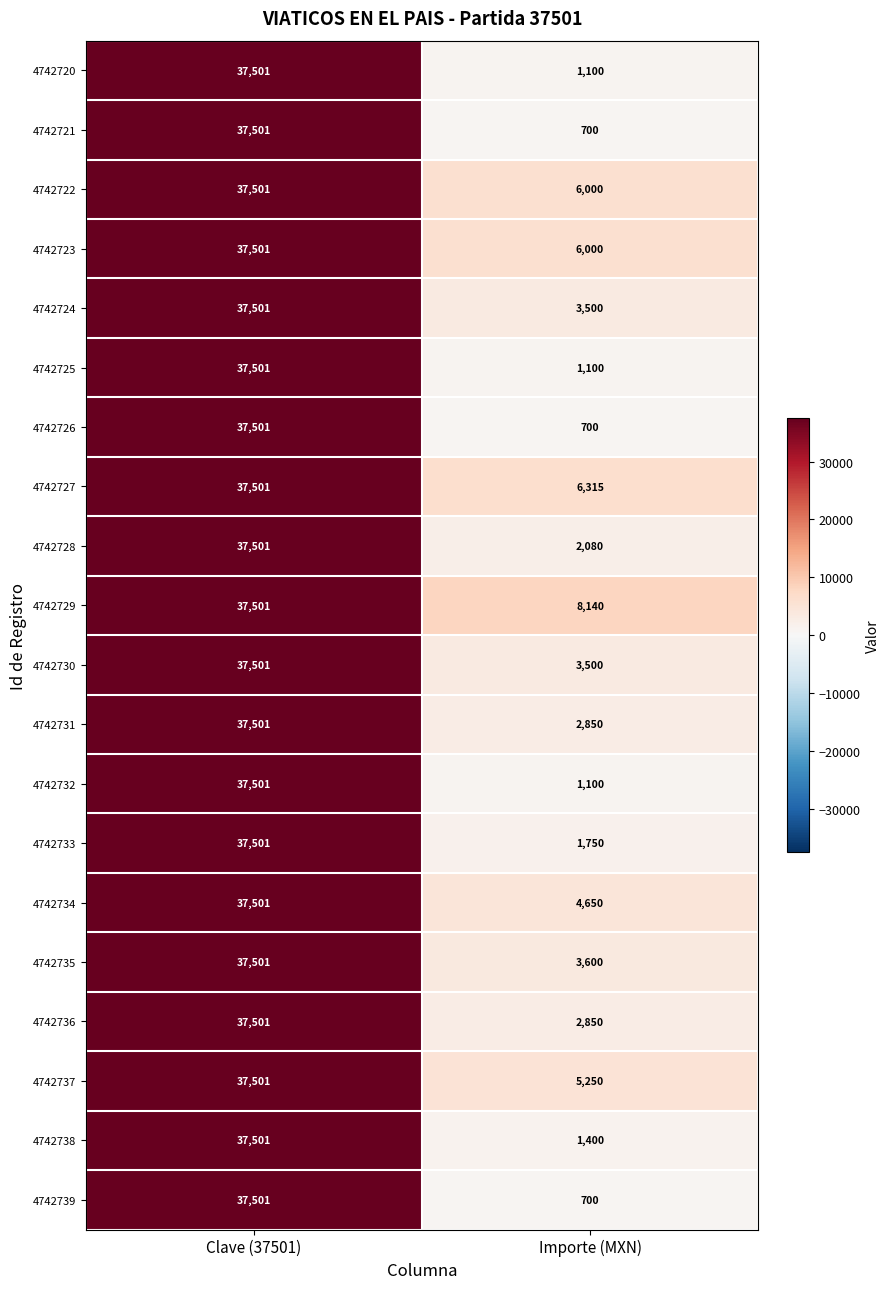

What is the approximate value of 4742723 at Importe (MXN)?

6000